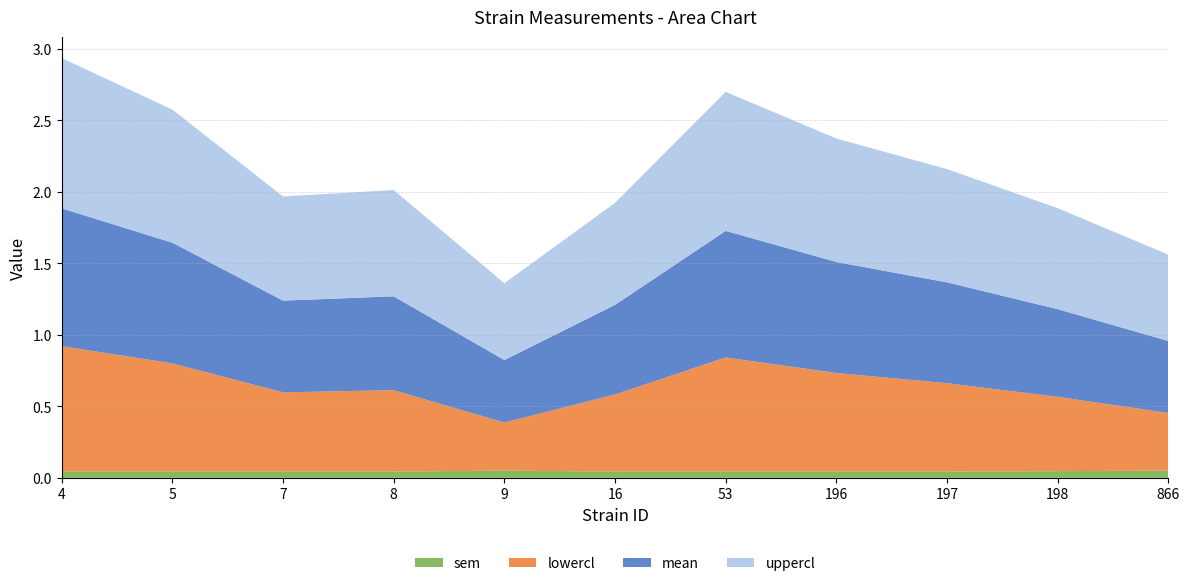

Reading left to right, list all the values displayed in this chart.

mean: 4=1.0	5=0.8	7=0.6	8=0.7	9=0.4	16=0.6	53=0.9	196=0.8	197=0.7	198=0.6	866=0.5
uppercl: 4=1.1	5=0.9	7=0.7	8=0.7	9=0.5	16=0.7	53=1.0	196=0.9	197=0.8	198=0.7	866=0.6
lowercl: 4=0.9	5=0.8	7=0.6	8=0.6	9=0.3	16=0.5	53=0.8	196=0.7	197=0.6	198=0.5	866=0.4
sem: 4=0.0	5=0.0	7=0.0	8=0.0	9=0.1	16=0.0	53=0.0	196=0.0	197=0.0	198=0.0	866=0.1